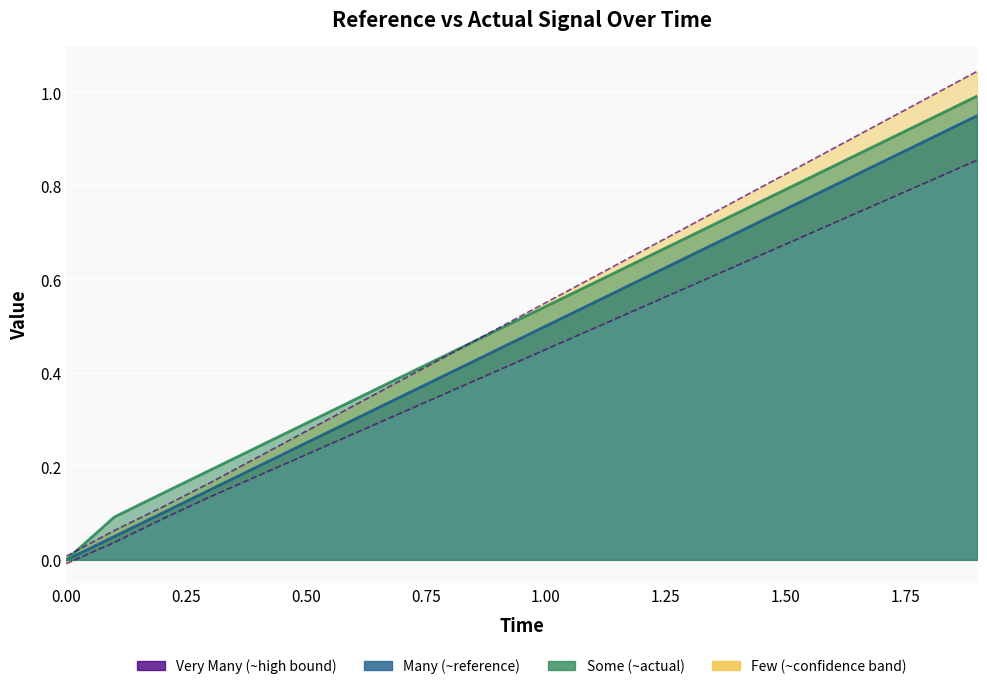

Reading left to right, list all the values displayed in this chart.

reference: 0.0	0.1	0.1	0.1	0.2	0.2	0.3	0.3	0.4	0.5	0.5	0.6	0.6	0.7	0.7	0.8	0.8	0.8	0.9	0.9
actual: 0.0	0.1	0.1	0.2	0.2	0.3	0.3	0.4	0.4	0.5	0.5	0.6	0.6	0.7	0.7	0.8	0.8	0.9	0.9	1.0
high: 0.0	0.1	0.1	0.2	0.2	0.3	0.3	0.4	0.4	0.5	0.6	0.6	0.7	0.7	0.8	0.8	0.9	0.9	1.0	1.0
low: -0.0	0.0	0.1	0.1	0.2	0.2	0.3	0.3	0.4	0.4	0.5	0.5	0.5	0.6	0.6	0.7	0.7	0.8	0.8	0.9